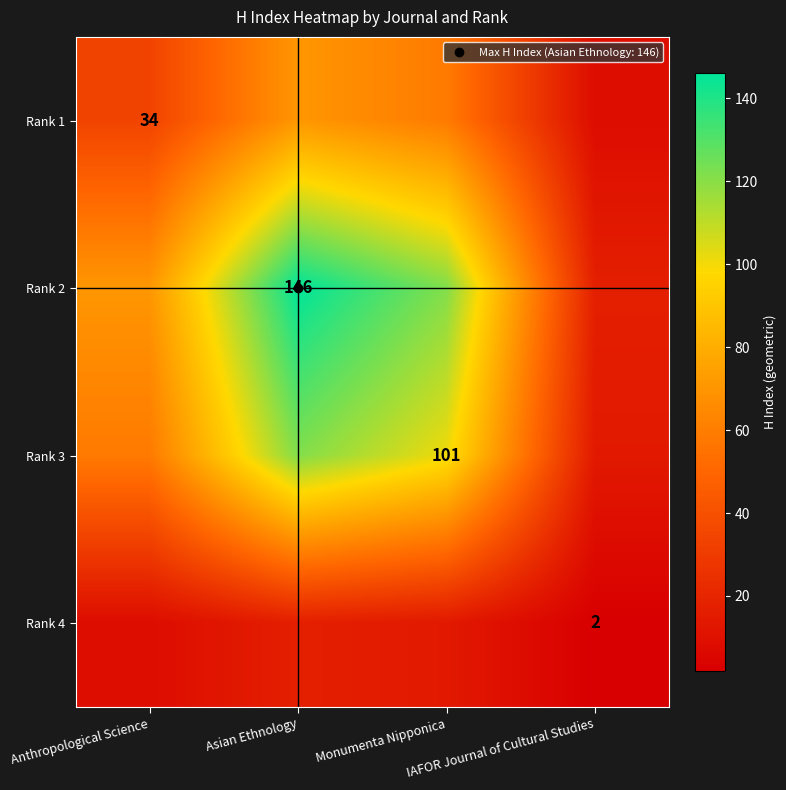

What is the difference between the maximum and minimum values in the Rank 2 series?

128.9